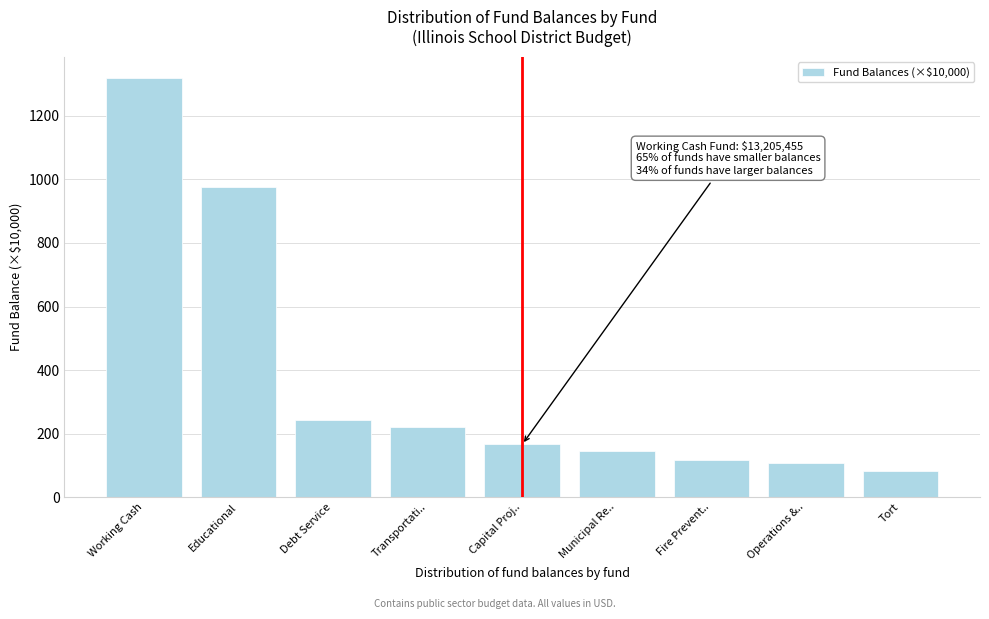

Reading right to left, transcribe all the data shown in this chart.

Tort=82.8	Operations &..=106.4	Fire Prevent..=117.7	Municipal Re..=146.0	Capital Proj..=165.6	Transportati..=220.2	Debt Service=243.4	Educational=976.5	Working Cash=1320.5